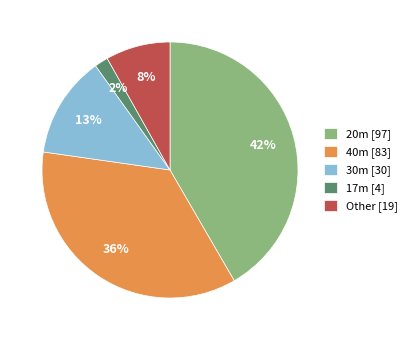

How many segments does this pie chart have?

5